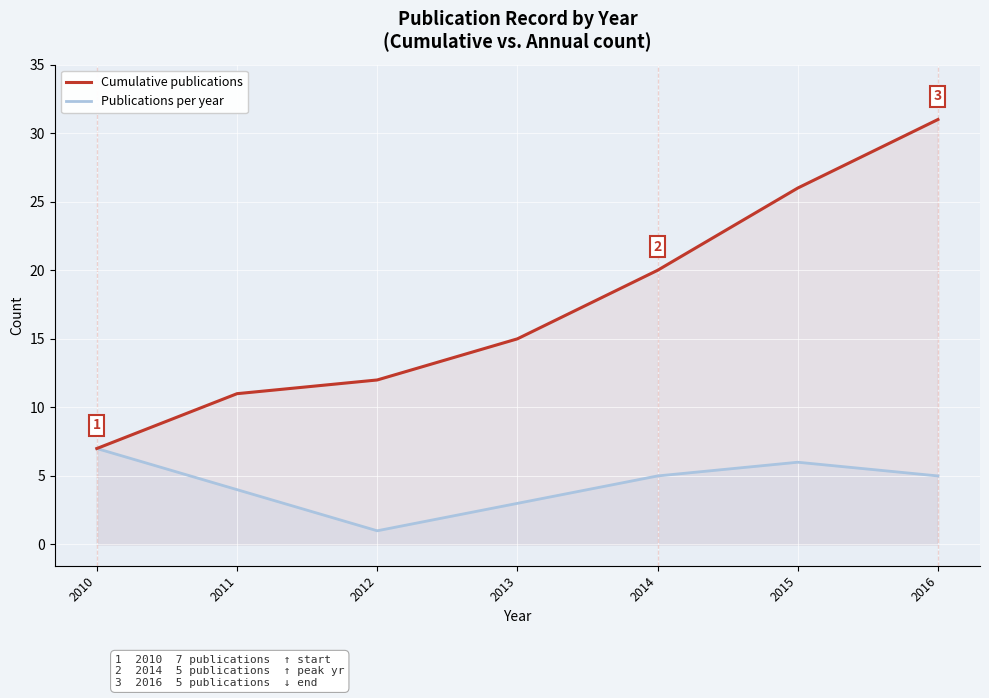

How many interior local valleys does the Publications per year series have?

1